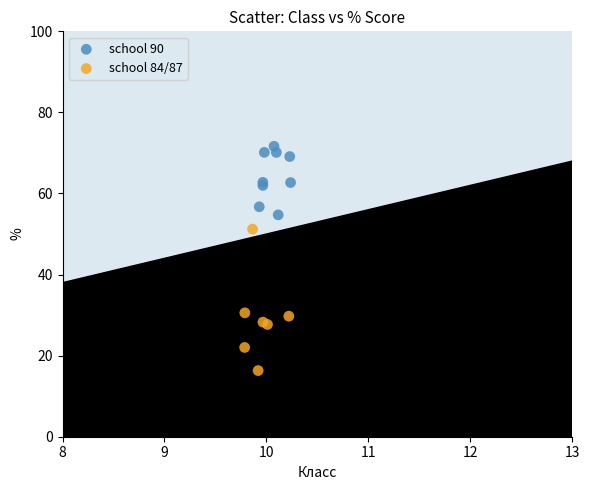

Which series has the widest spread of Y values?

school 84/87